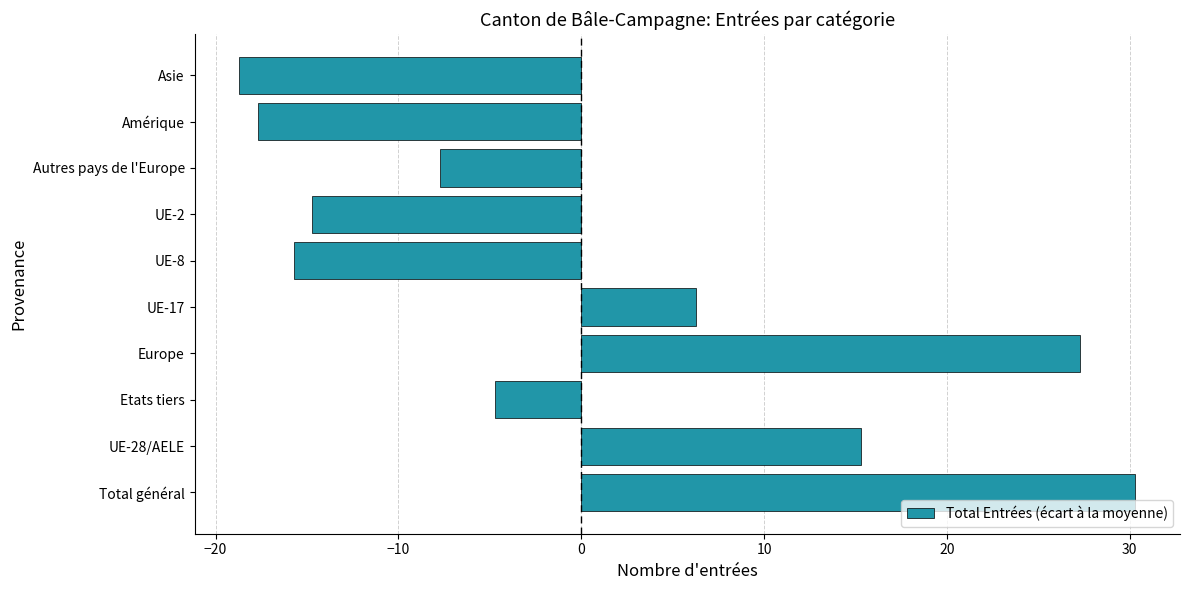

What is the difference between the values at Autres pays de l'Europe and UE-17?

14.0